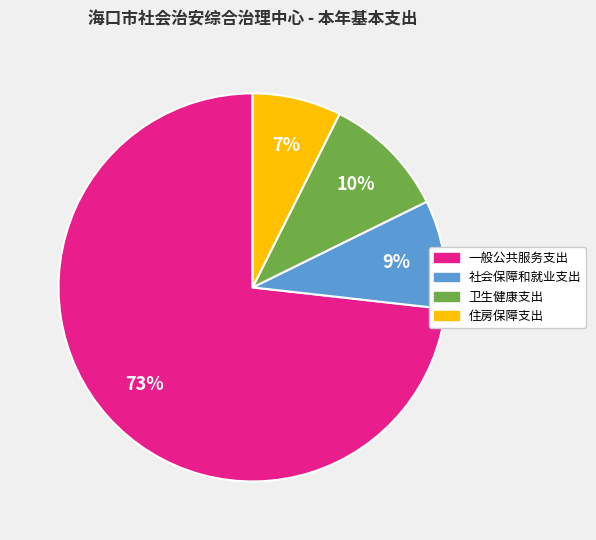

Which has a higher value, 一般公共服务支出 or 卫生健康支出?

一般公共服务支出